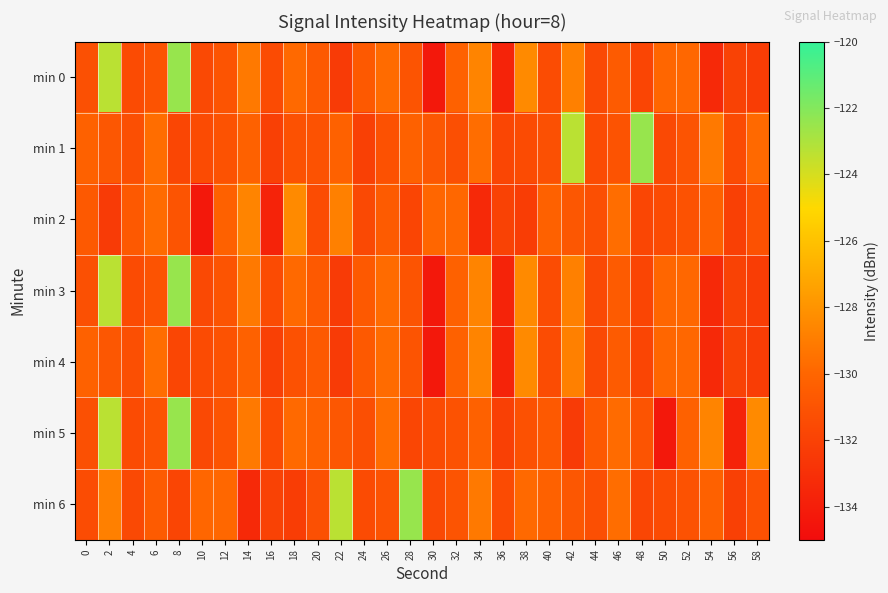

Rank the series at 36 from highest to lowest value.

min 6, min 1, min 2, min 5, min 0, min 3, min 4